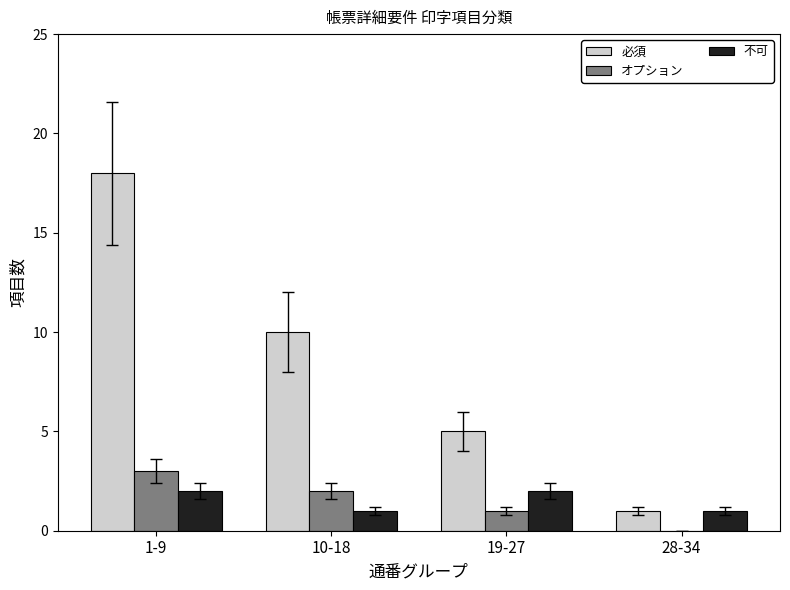

Is it true that 必須 equals 7 at 19-27?

False